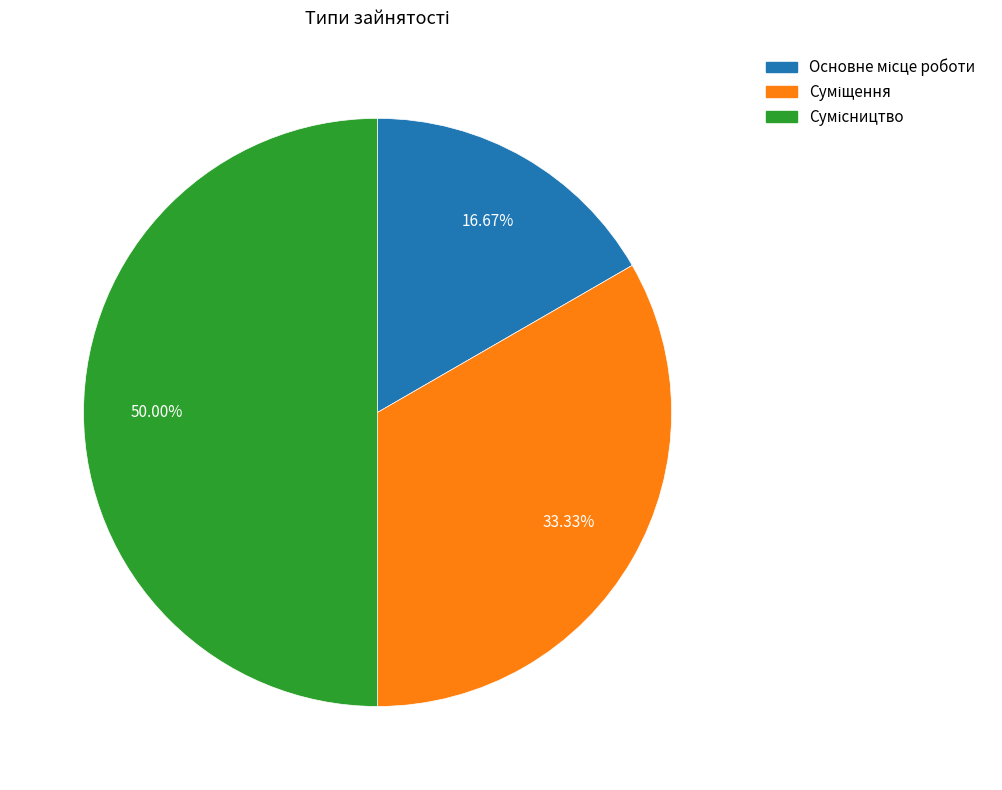

How many slices are in this pie chart?

3